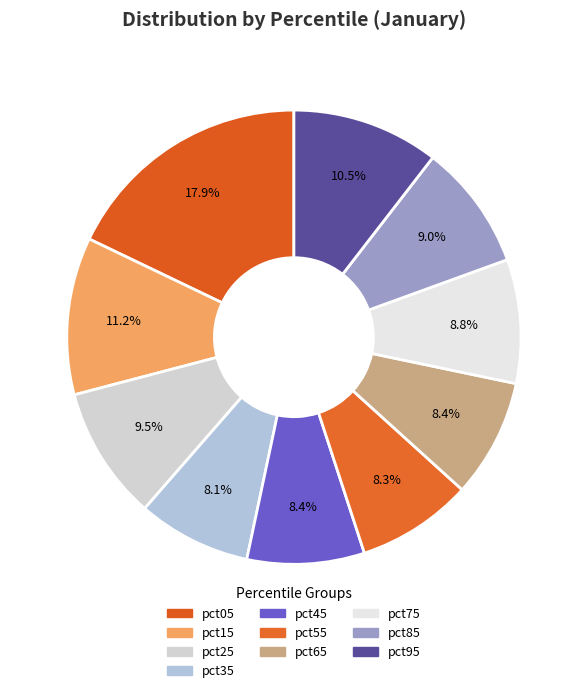

To the nearest percent, what percentage of the pie is pct35?

8%